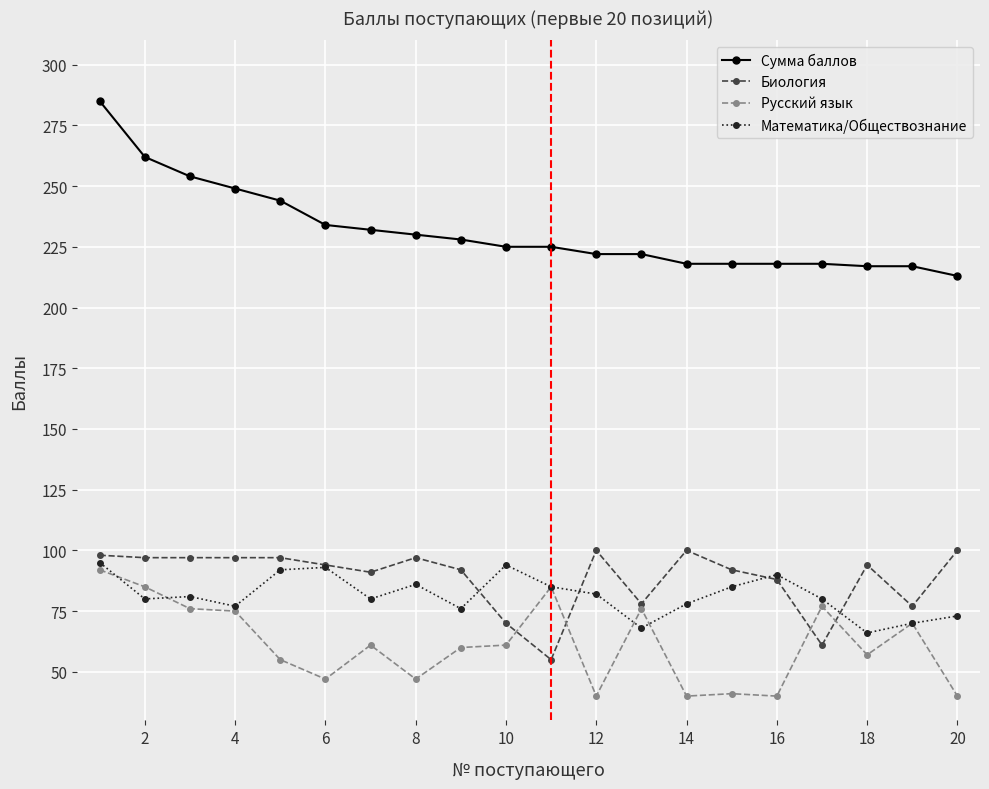

What is the average value of the Биология series?

89